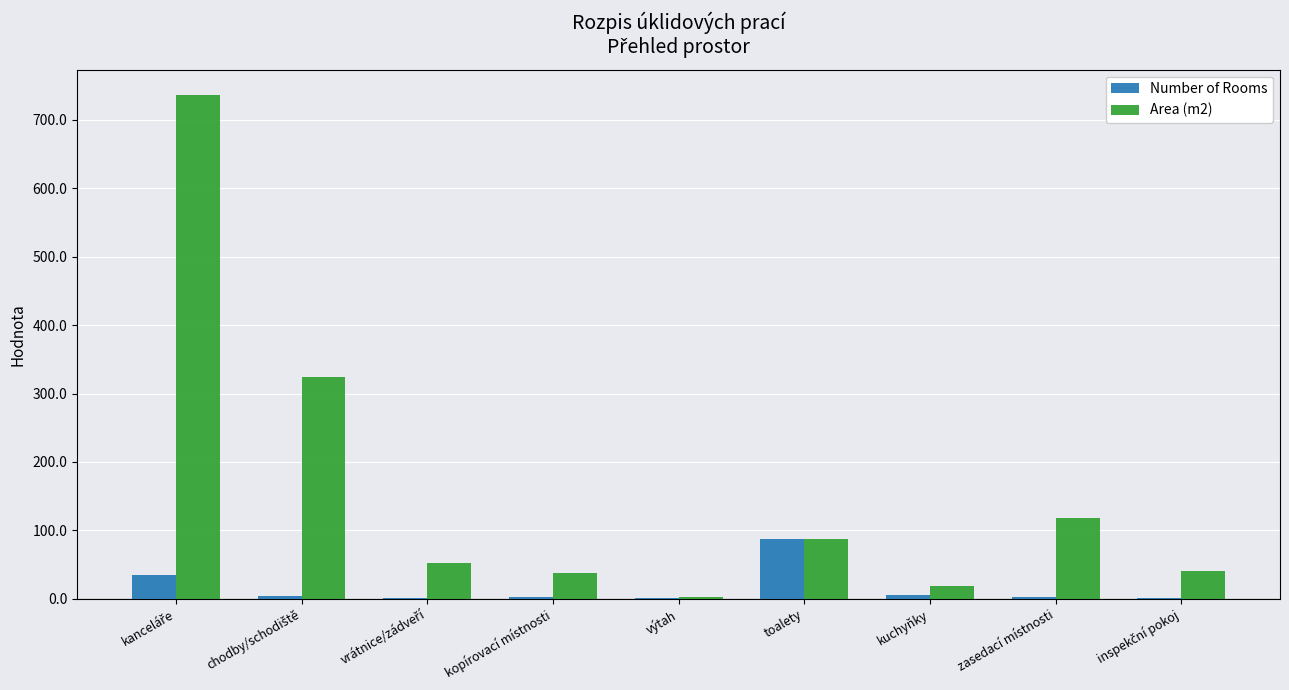

Which series has the largest total across all categories?

Area (m2)